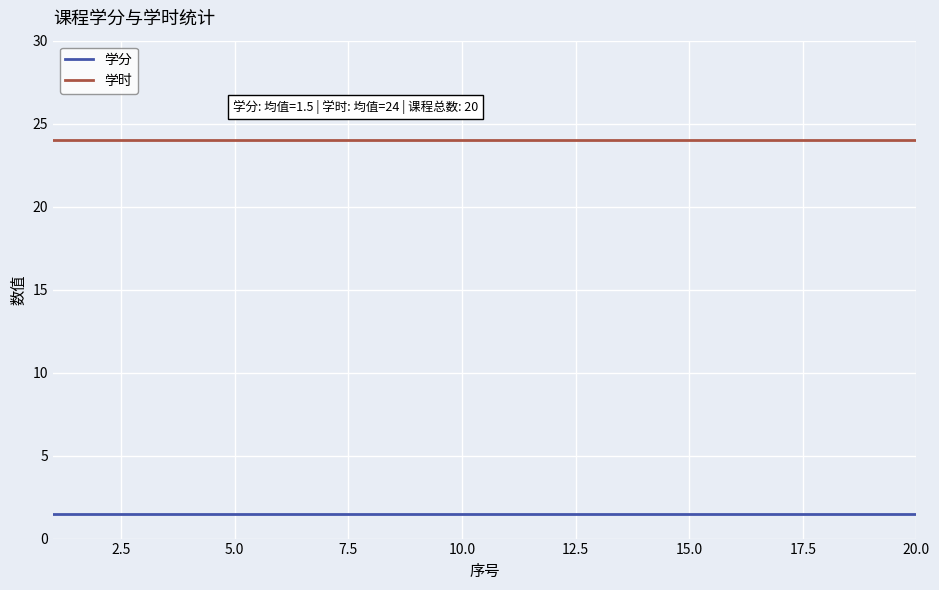

How many distinct data groups are displayed?

2